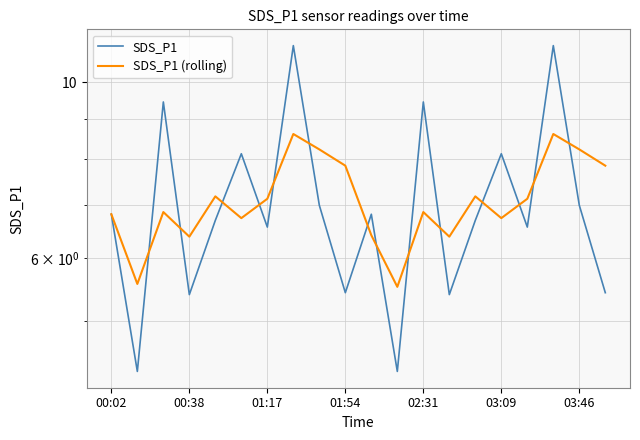

How many interior local valleys does the SDS_P1 series have?

7